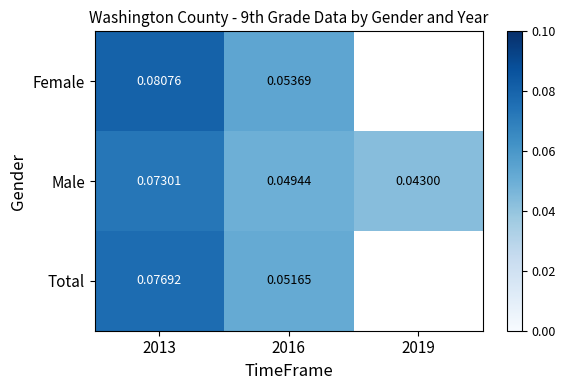

Is the value of Male at 2013 greater than the value of Total at 2013?

No